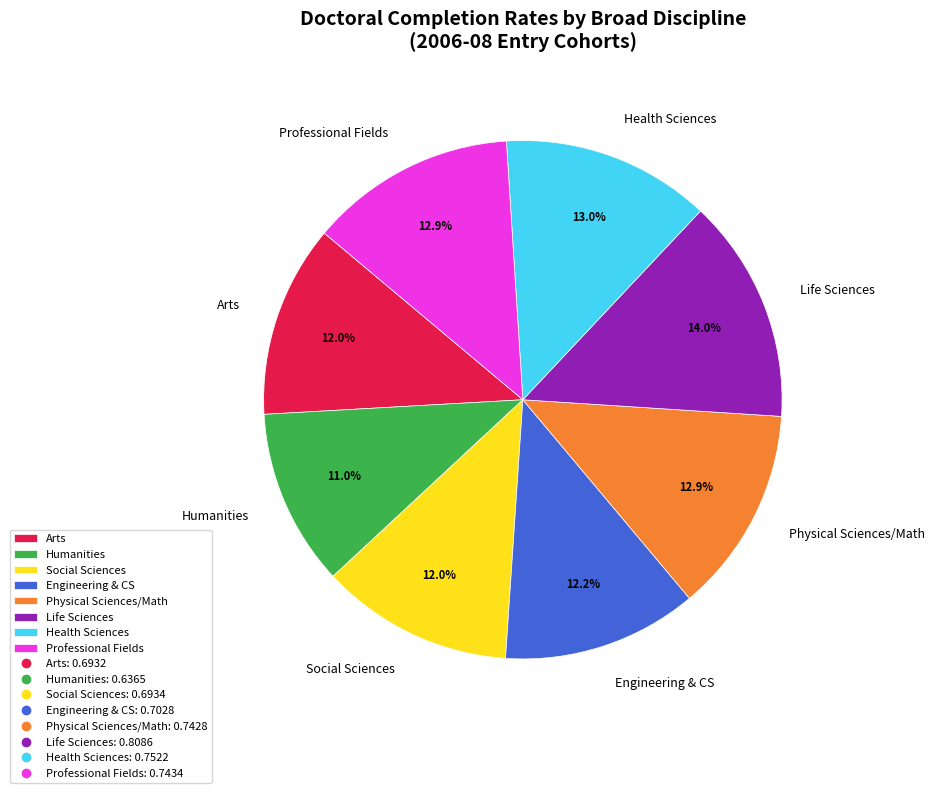

Is there any slice that represents more than half of the pie?

No